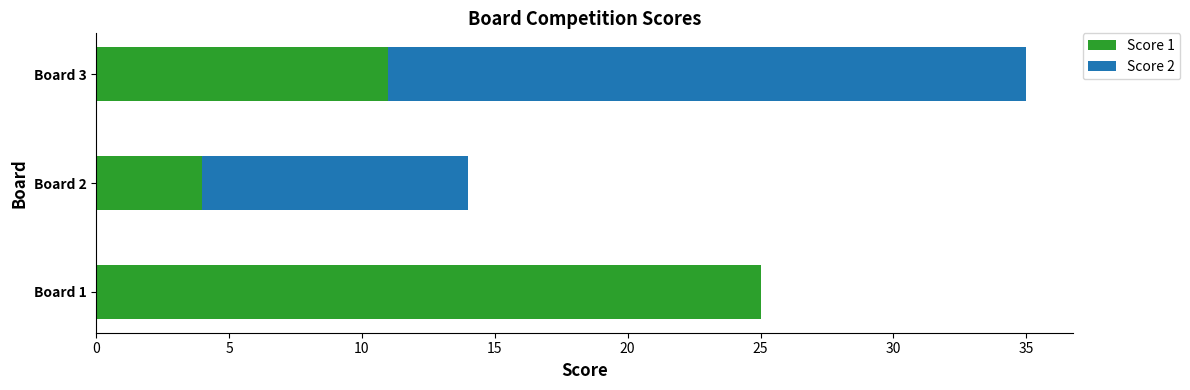

Where is Score 1 nearest to the value 14?

Board 3